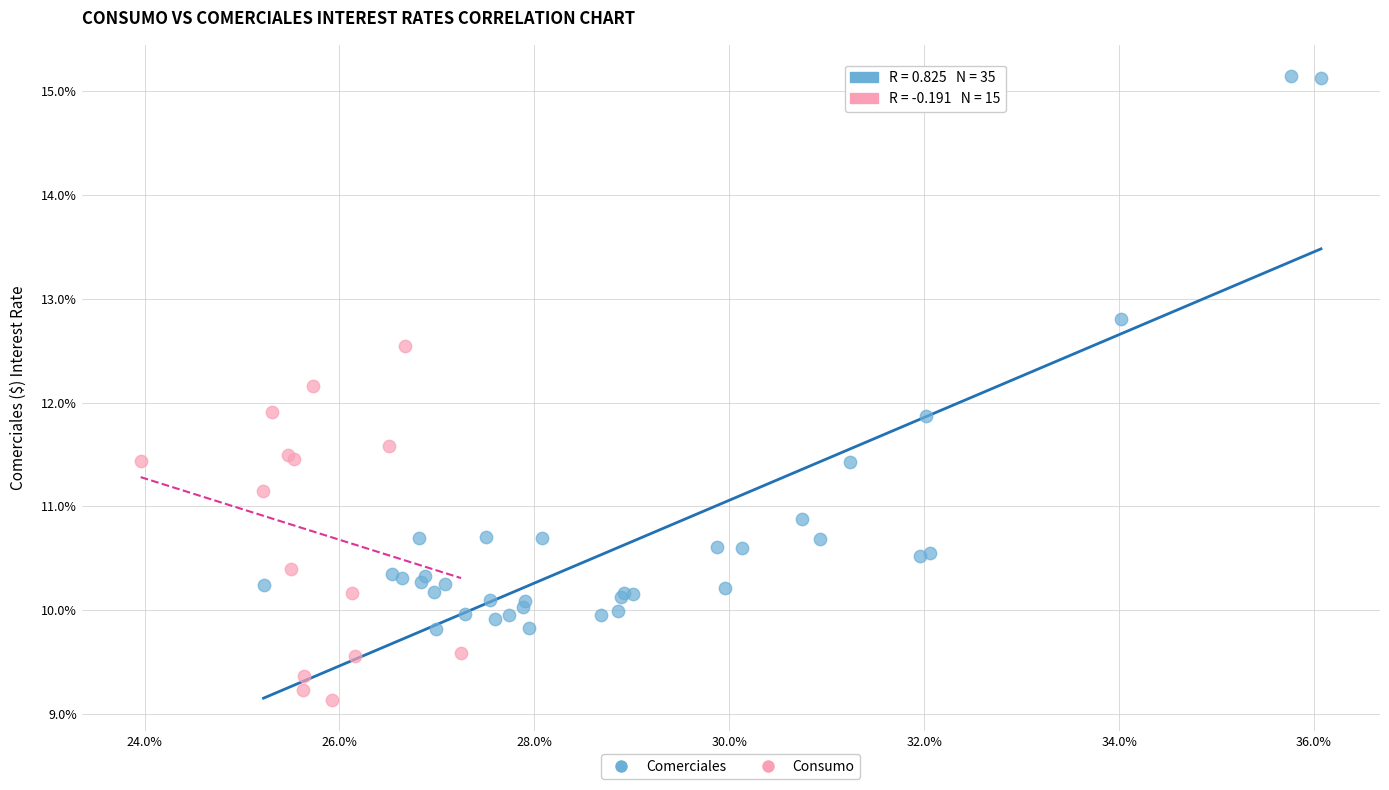

Which series reaches the maximum Y coordinate?

Comerciales